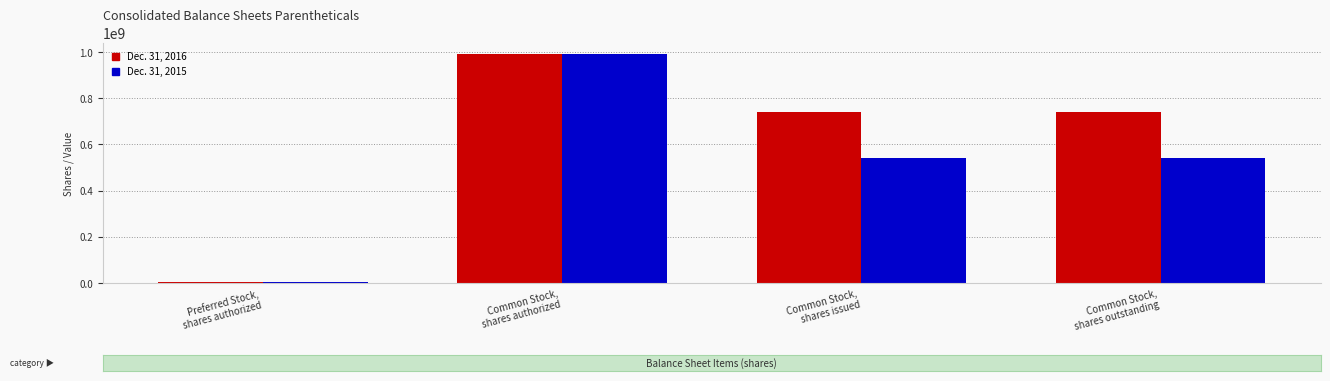

At which label does Dec. 31, 2015 reach its minimum?

Preferred Stock,
shares authorized